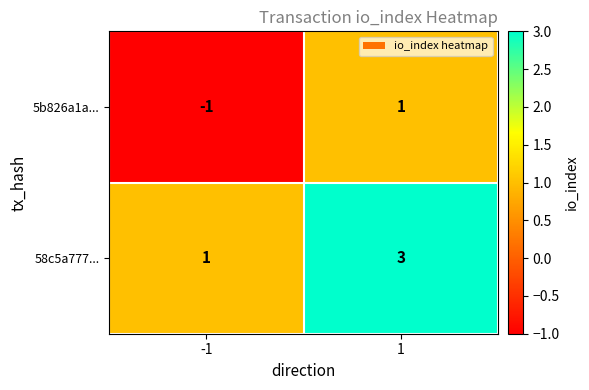

What is the greatest value displayed?

3